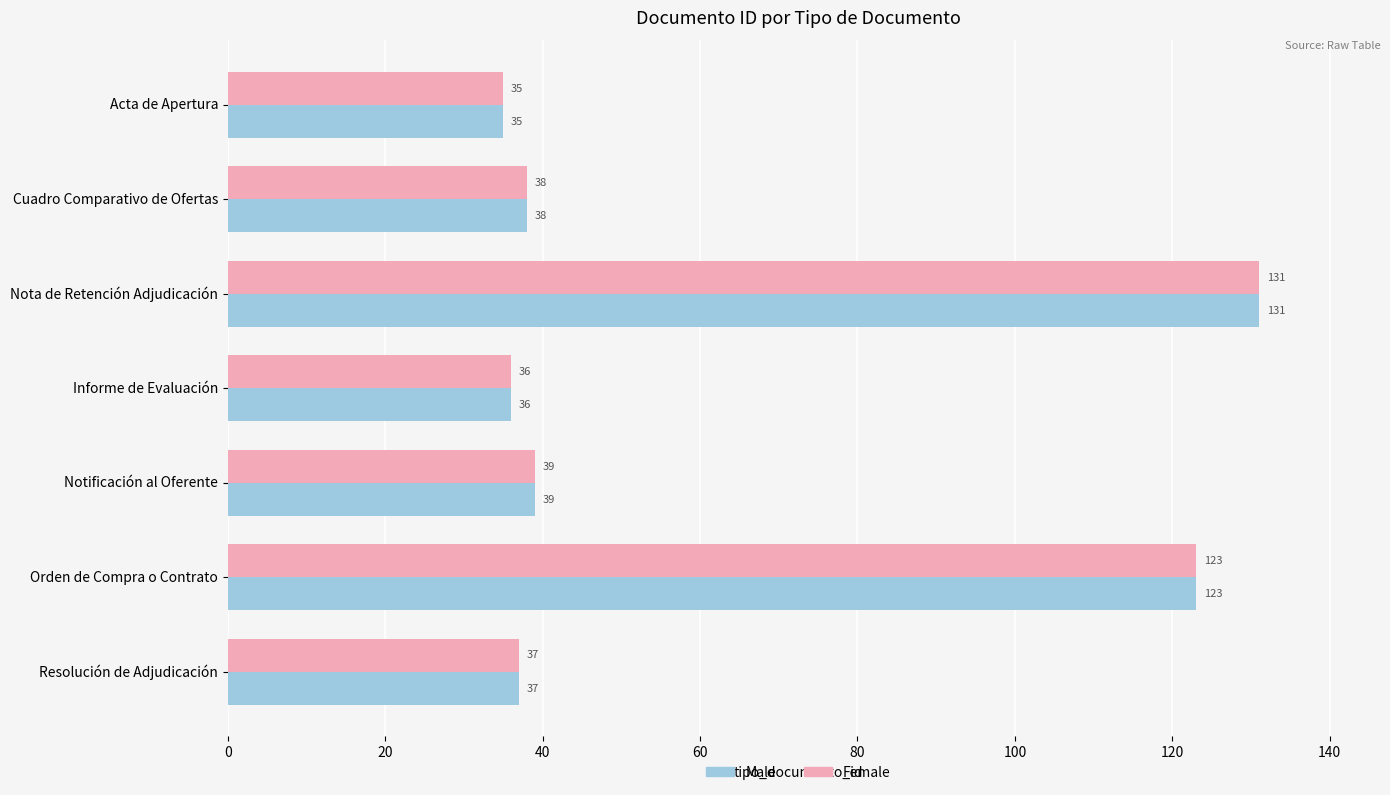

Count the number of categories in the chart.

7